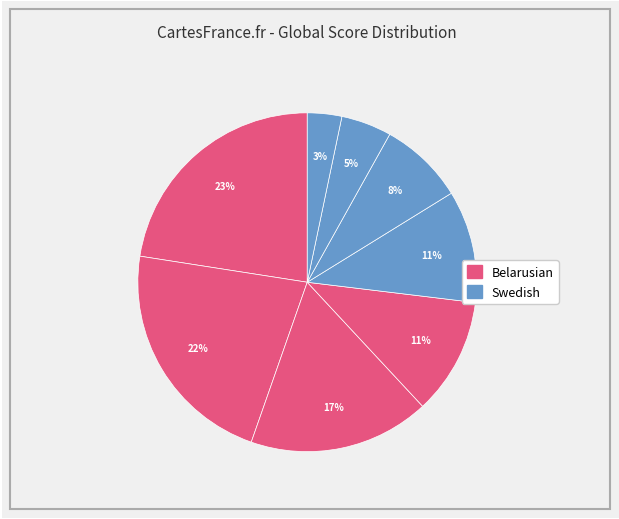

Count the number of slices in the pie.

8